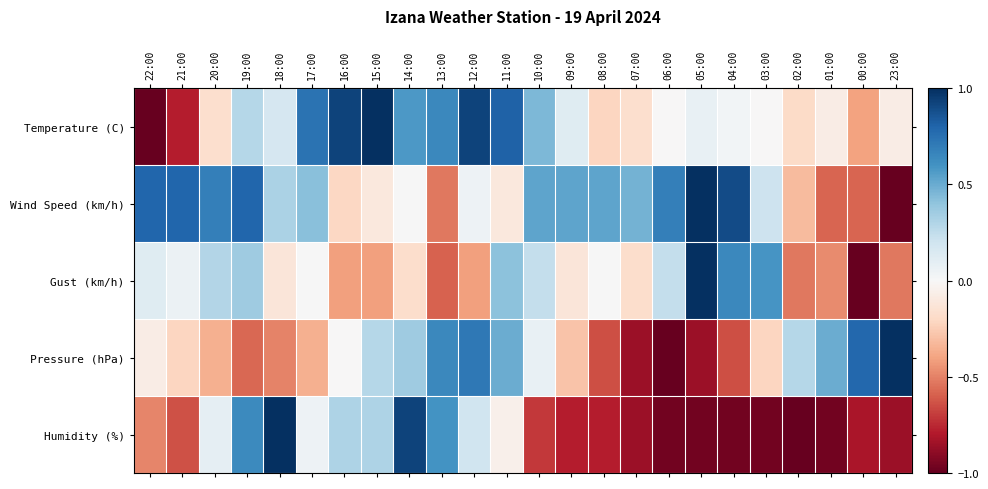

What is the smallest value displayed?

-1.0